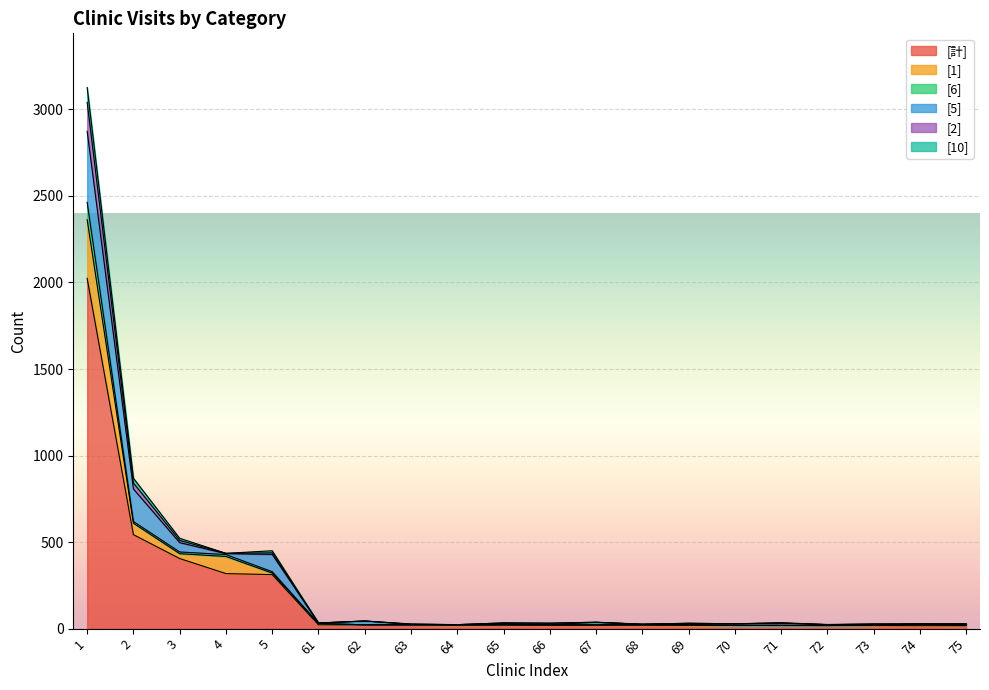

The value of [6] at 74 is 26. True or false?

True